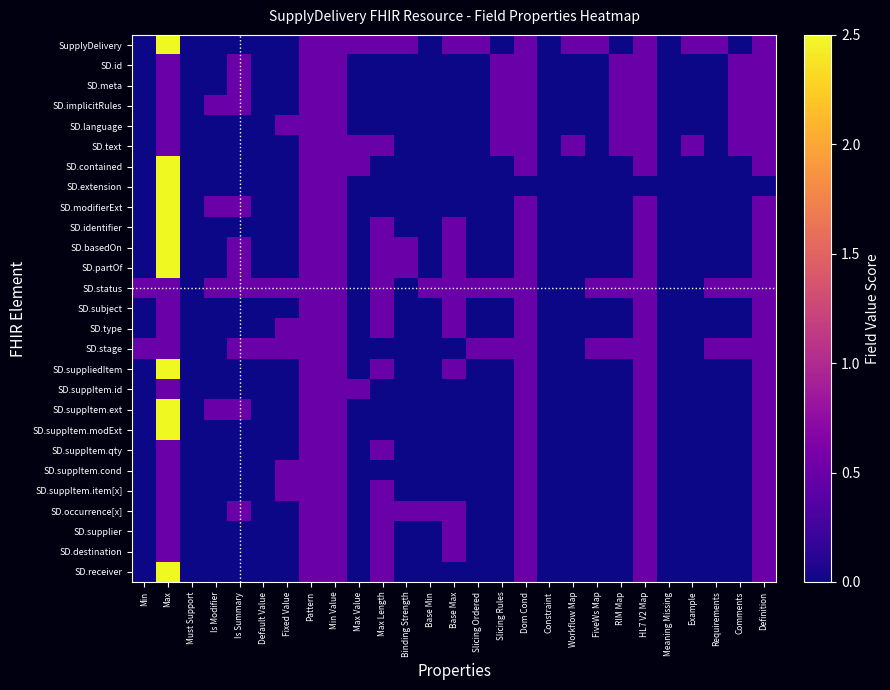

How many distinct data groups are displayed?

27